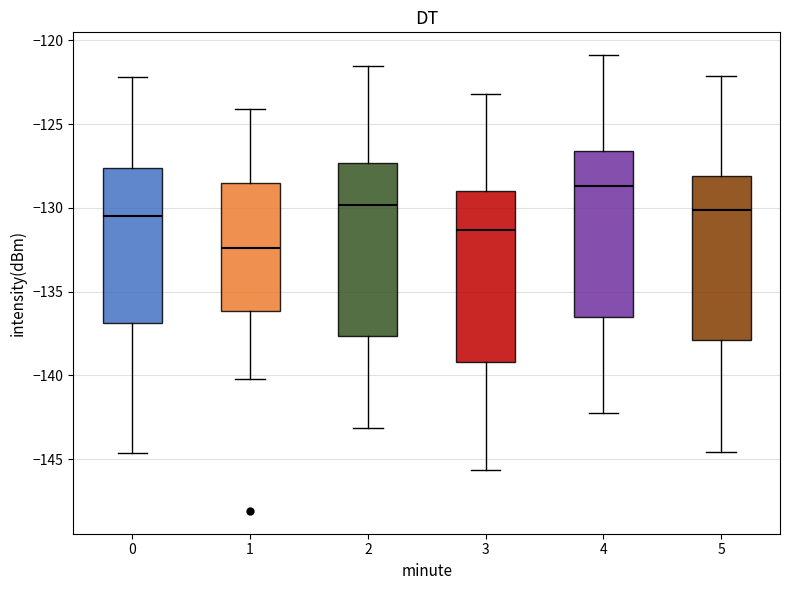

Which box has the highest median line?

4